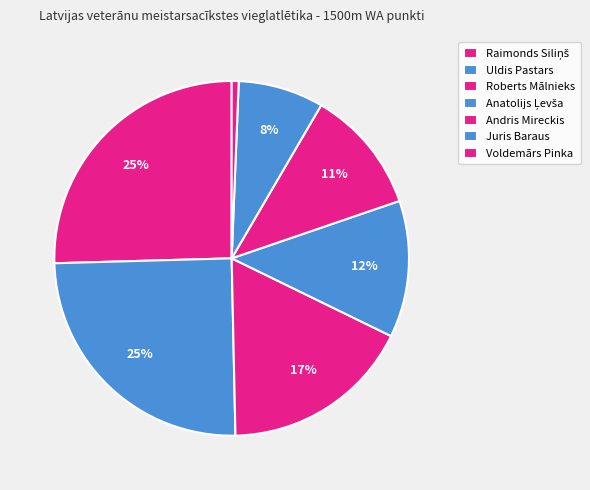

How many slices are in this pie chart?

7